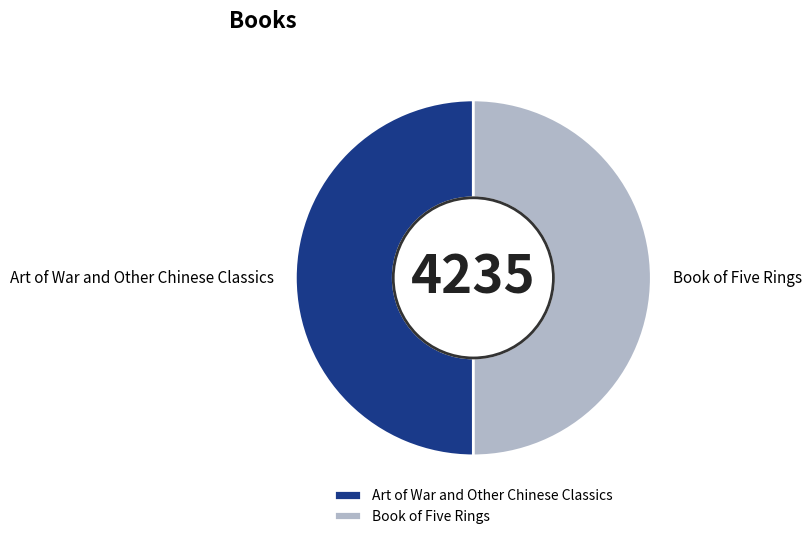

Do Art of War and Other Chinese Classics and Book of Five Rings together represent more than half of the pie?

Yes